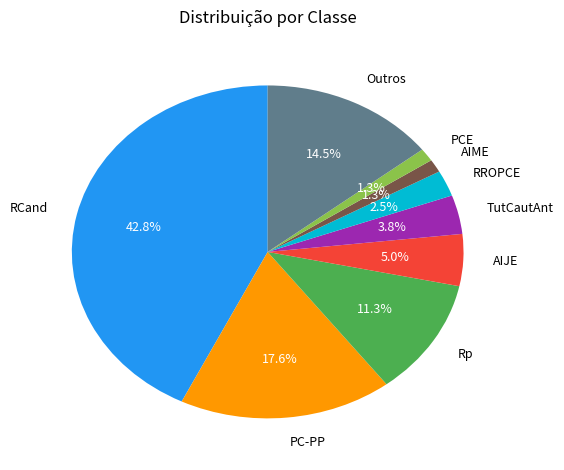

Does PCE account for over 50% of the chart?

No